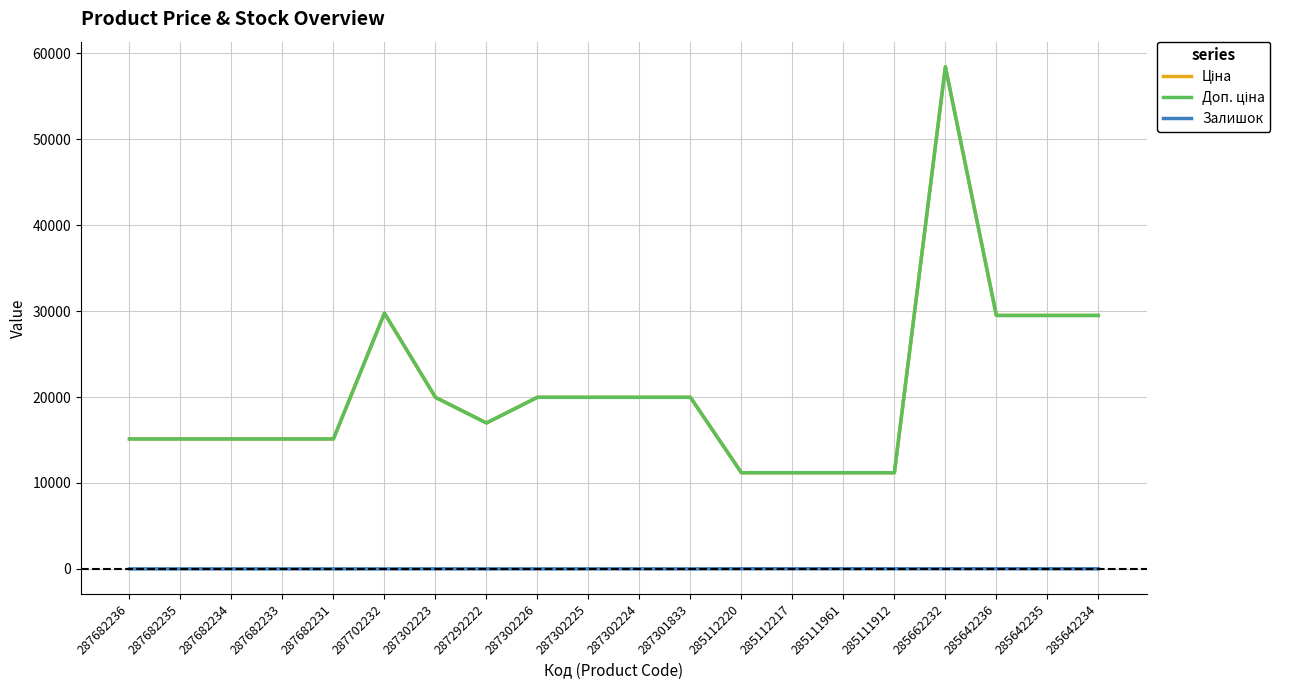

At which category does the chart reach its peak across all series?

285662232